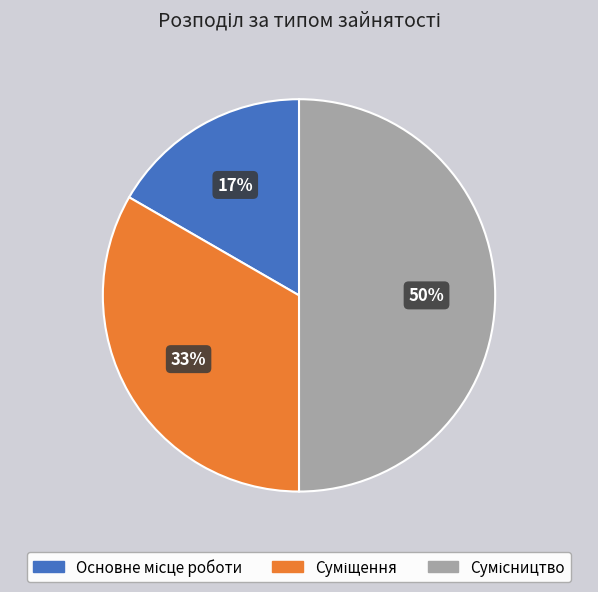

To the nearest percent, what is the difference between the largest and smallest slice percentages?

33%